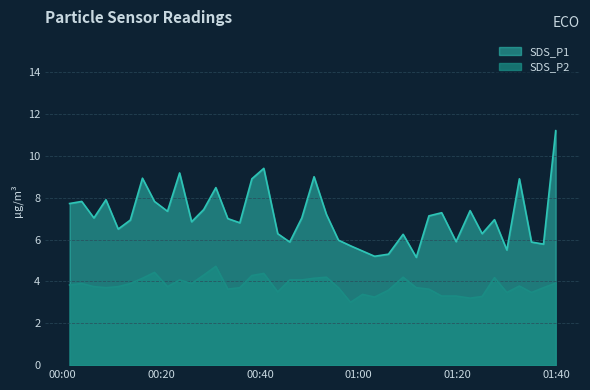

What is the sum of the SDS_P2 values at 2022/10/09 00:16:14 and 2022/10/09 00:13:47?

8.1